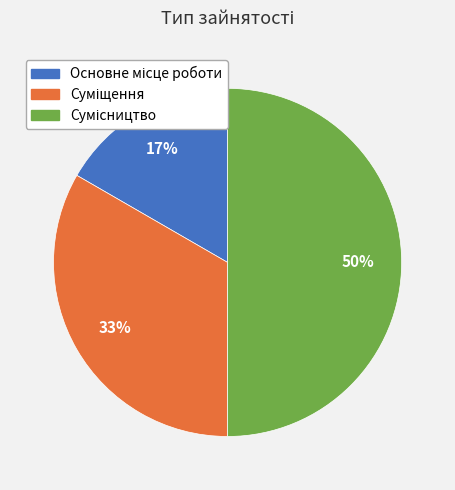

To the nearest percent, what is the difference between the largest and smallest slice percentages?

33%